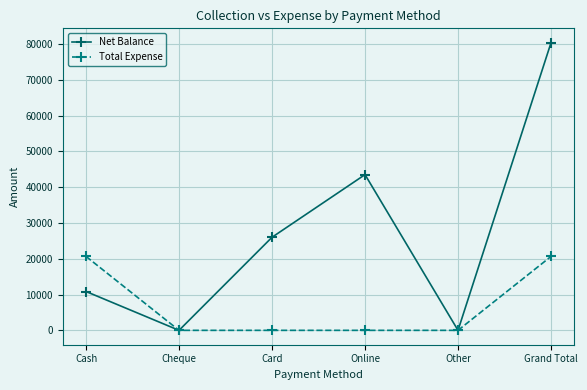

Between Cheque and Grand Total, which series saw the biggest shift?

Net Balance